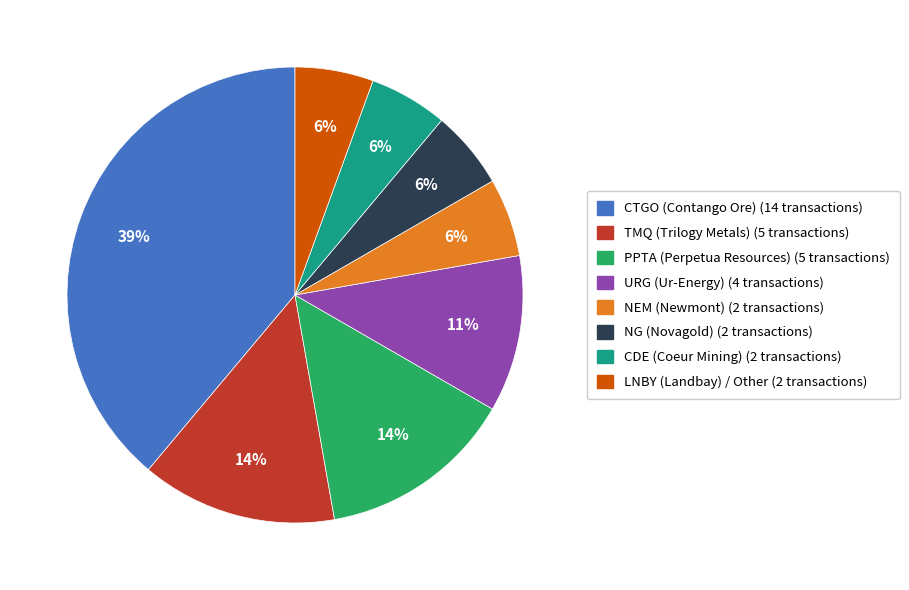

To the nearest percent, what is the average slice percentage?

12%